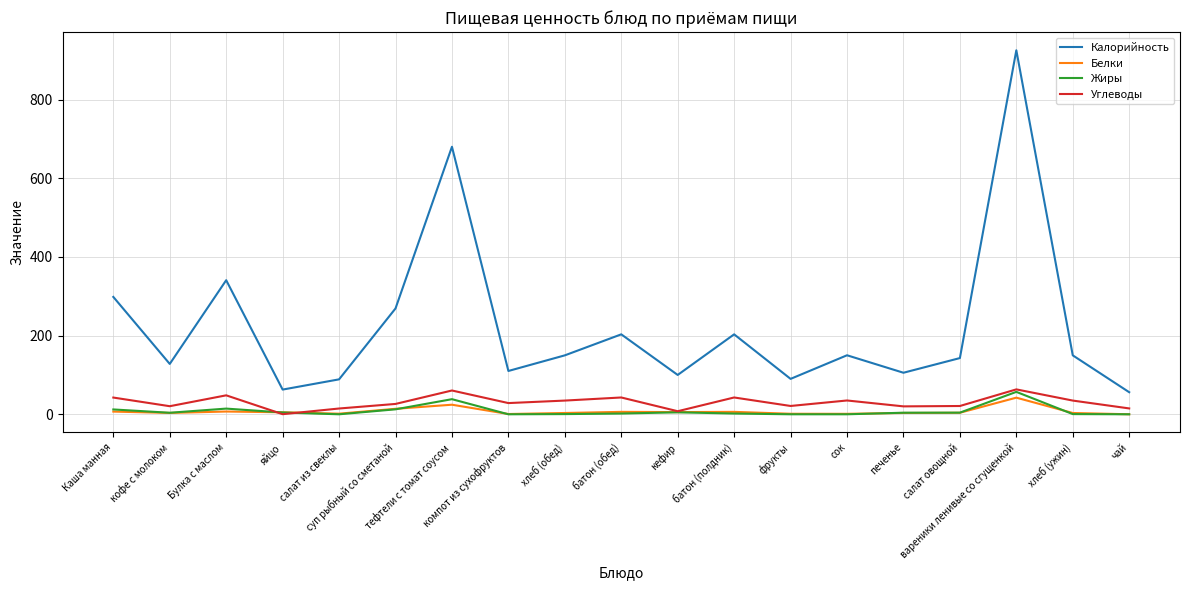

True or false: Калорийность and Жиры cross at least once.

False